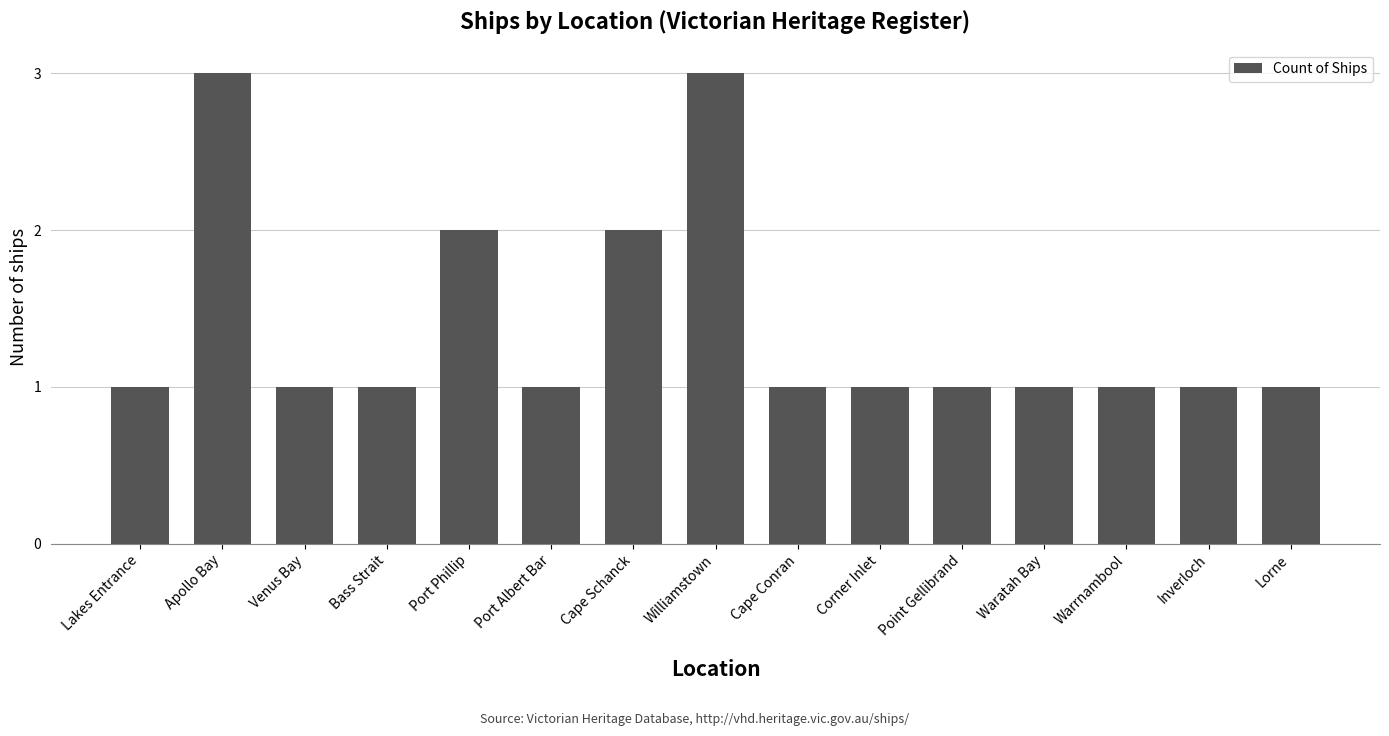

What is the maximum value shown in the chart?

3